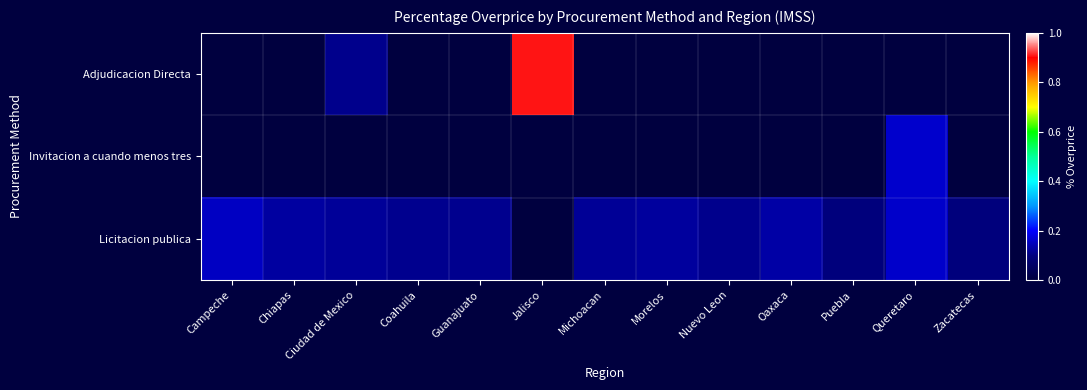

Rank the series at Queretaro from lowest to highest value.

Adjudicacion Directa, Licitacion publica, Invitacion a cuando menos tres